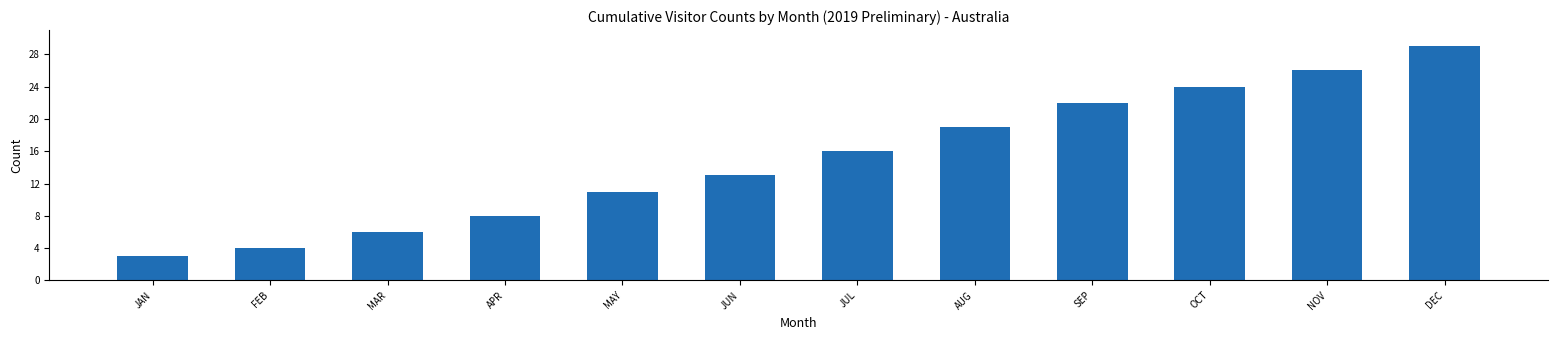

Reading left to right, transcribe all the data shown in this chart.

JAN=3	FEB=4	MAR=6	APR=8	MAY=11	JUN=13	JUL=16	AUG=19	SEP=22	OCT=24	NOV=26	DEC=29